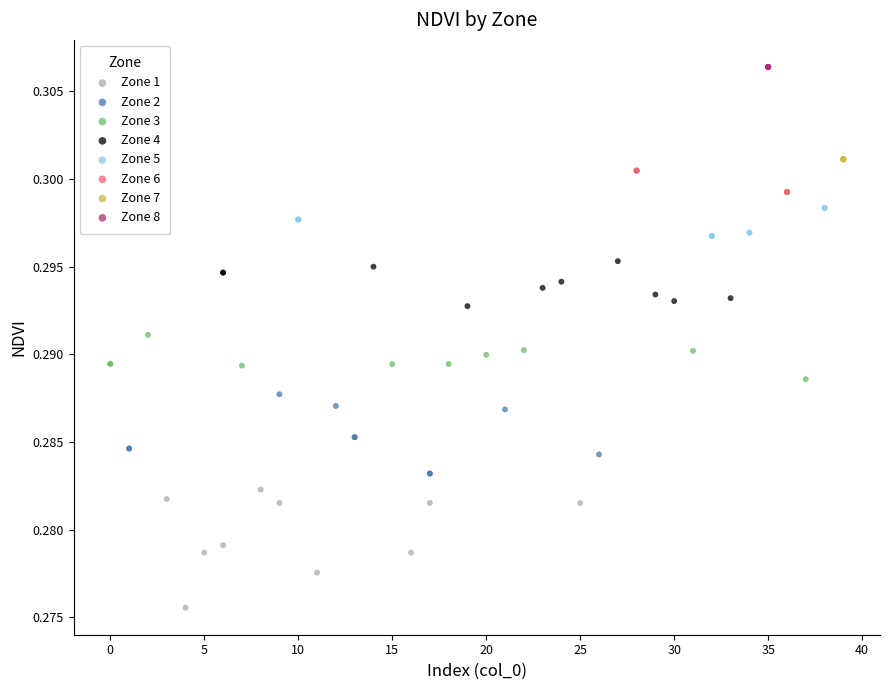

What are all the series names shown in the legend?

Zone 1, Zone 2, Zone 3, Zone 4, Zone 5, Zone 6, Zone 7, Zone 8